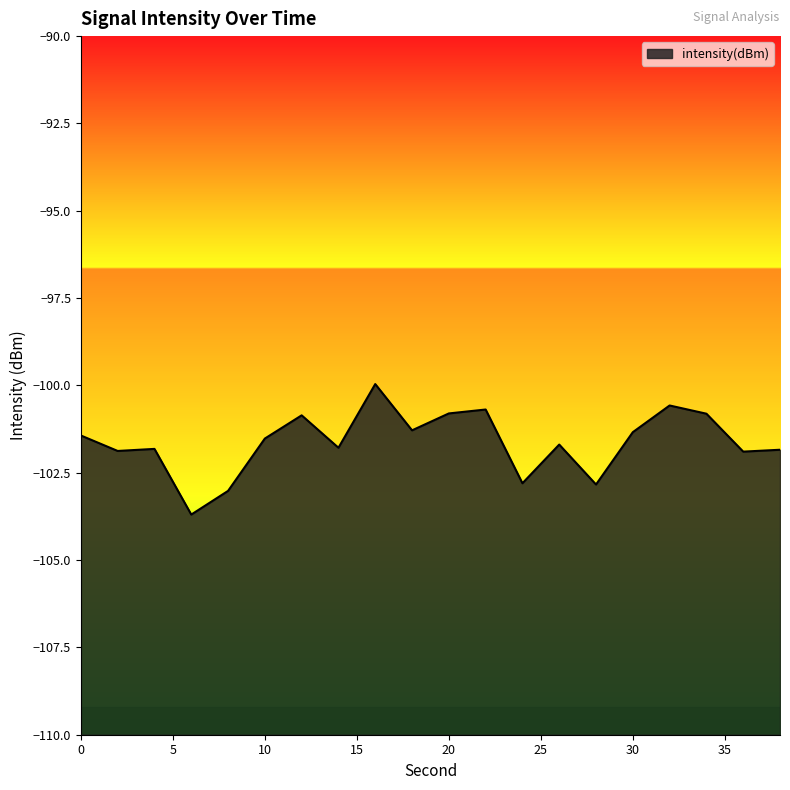

Reading right to left, what are all the values shown in this chart?

38=-101.8	36=-101.9	34=-100.8	32=-100.6	30=-101.3	28=-102.8	26=-101.7	24=-102.8	22=-100.7	20=-100.8	18=-101.3	16=-100.0	14=-101.8	12=-100.9	10=-101.5	8=-103.0	6=-103.7	4=-101.8	2=-101.9	0=-101.4